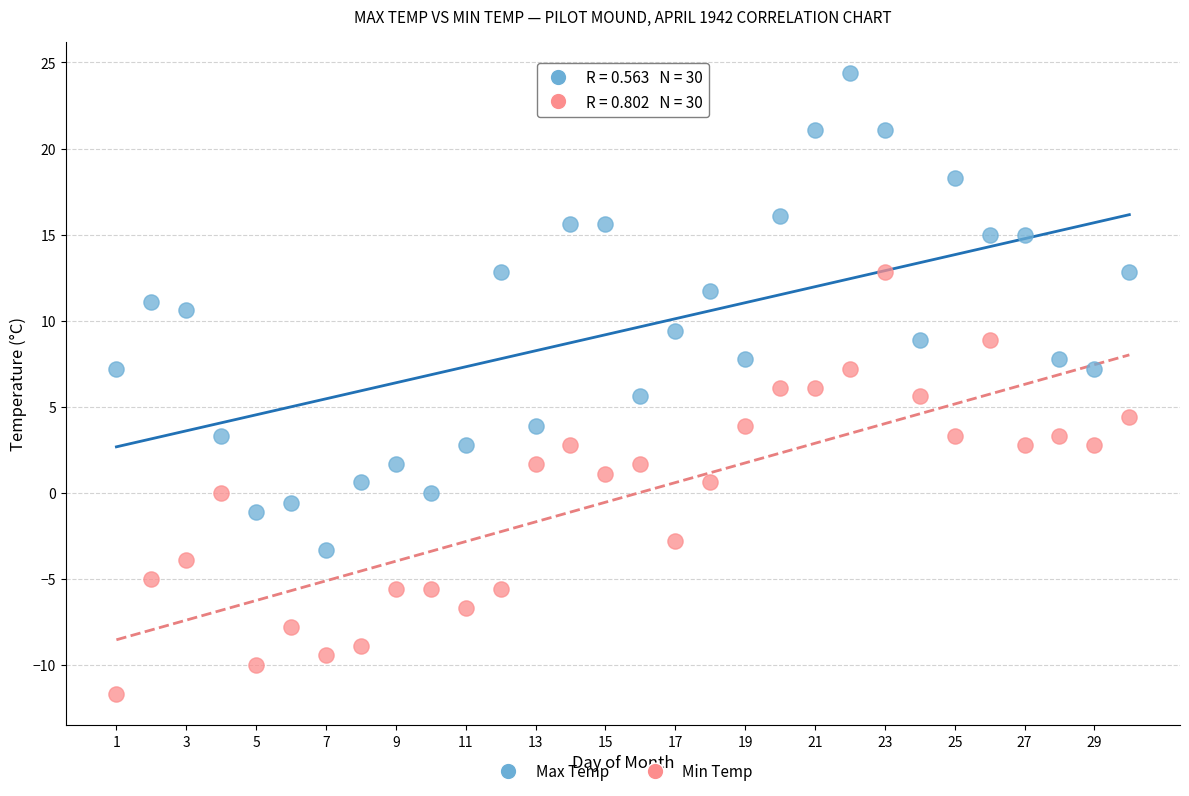

What is the X range (max minus min) for the scatter plot?

29.0